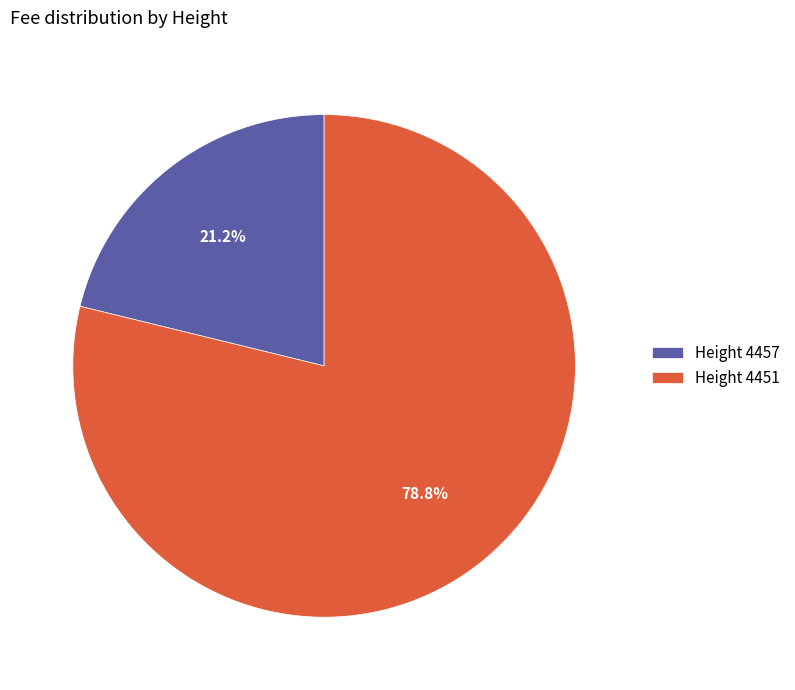

Which has a higher value, Height 4451 or Height 4457?

Height 4451